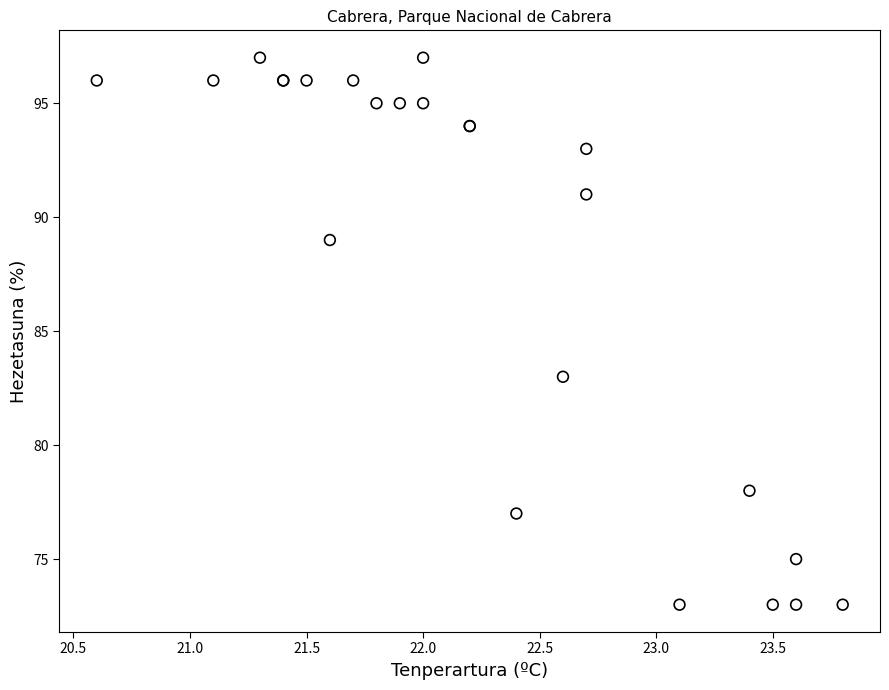

What Y value in the scatter plot is closest to 85?

83